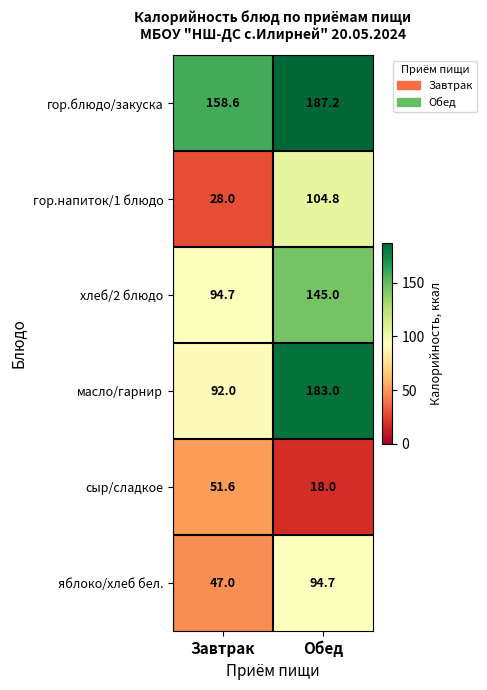

Between Завтрак and Обед, which series saw the biggest shift?

масло/гарнир